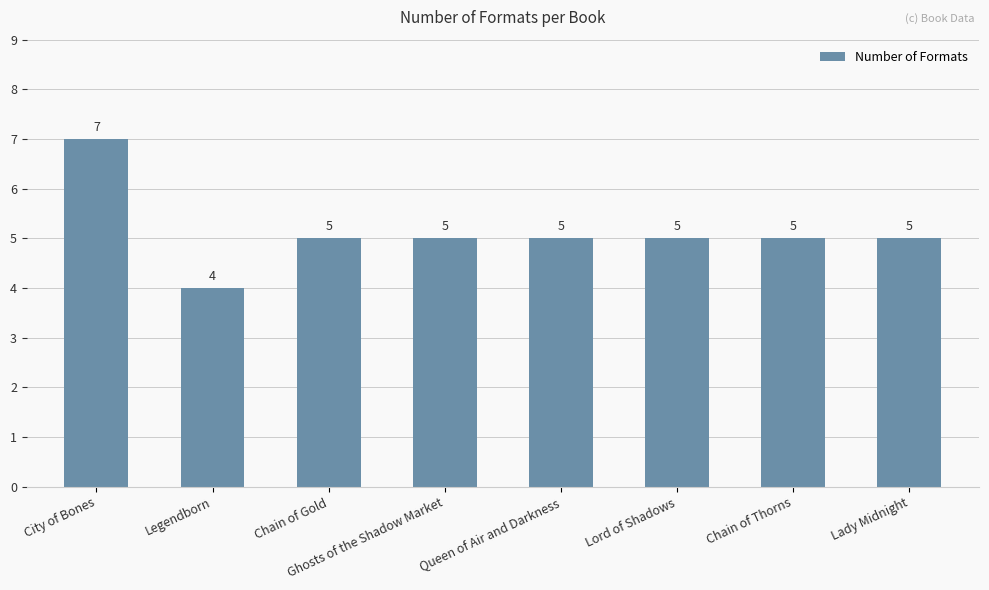

Does the chart contain any negative values?

No